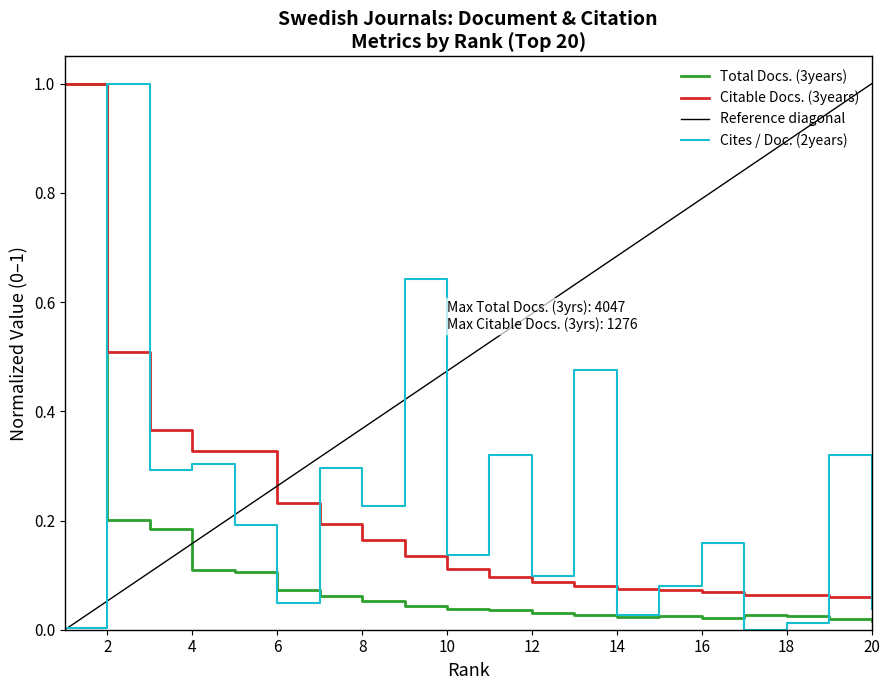

What is the value of the Cites / Doc. (2years) point at the 11th from the left?

0.3